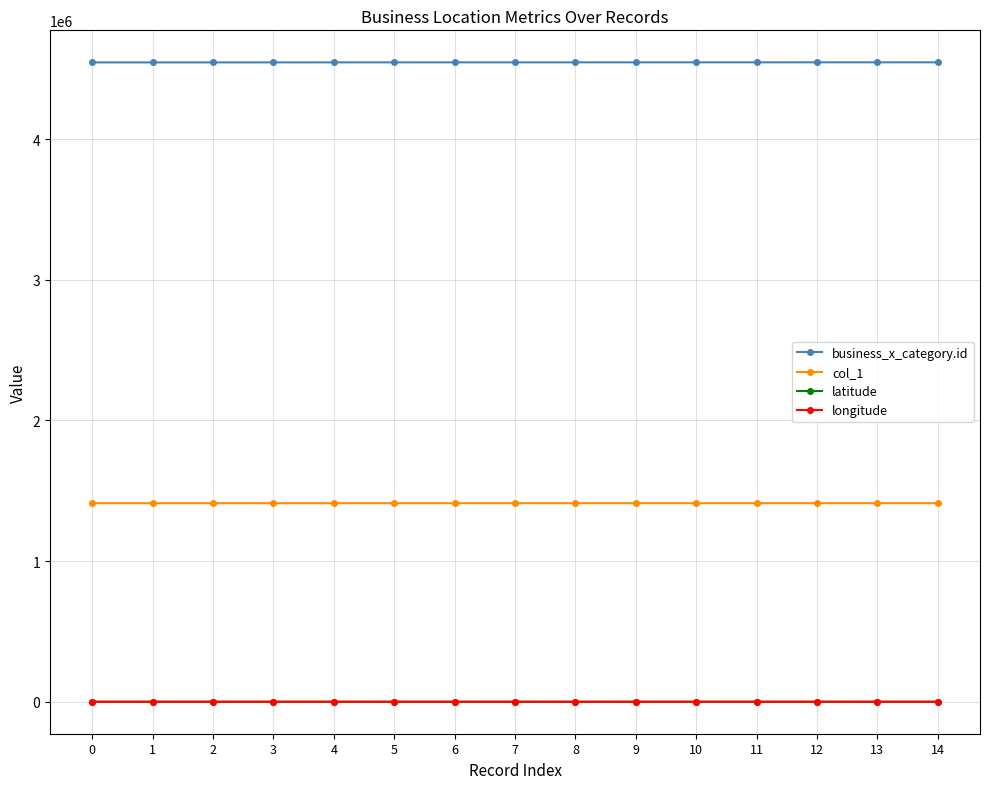

Is it true that col_1 equals 1411442.0 at 4?

True